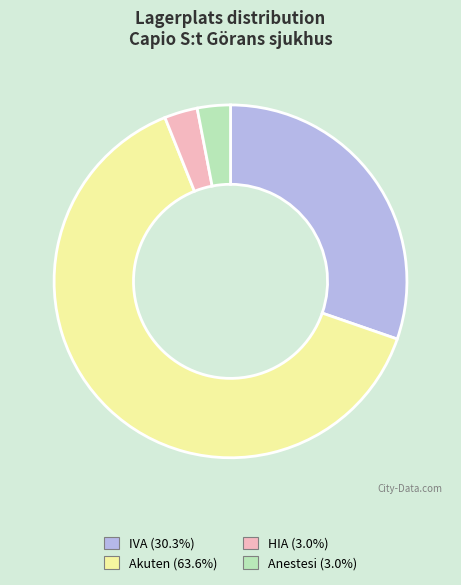

Is HIA the majority of the pie?

No